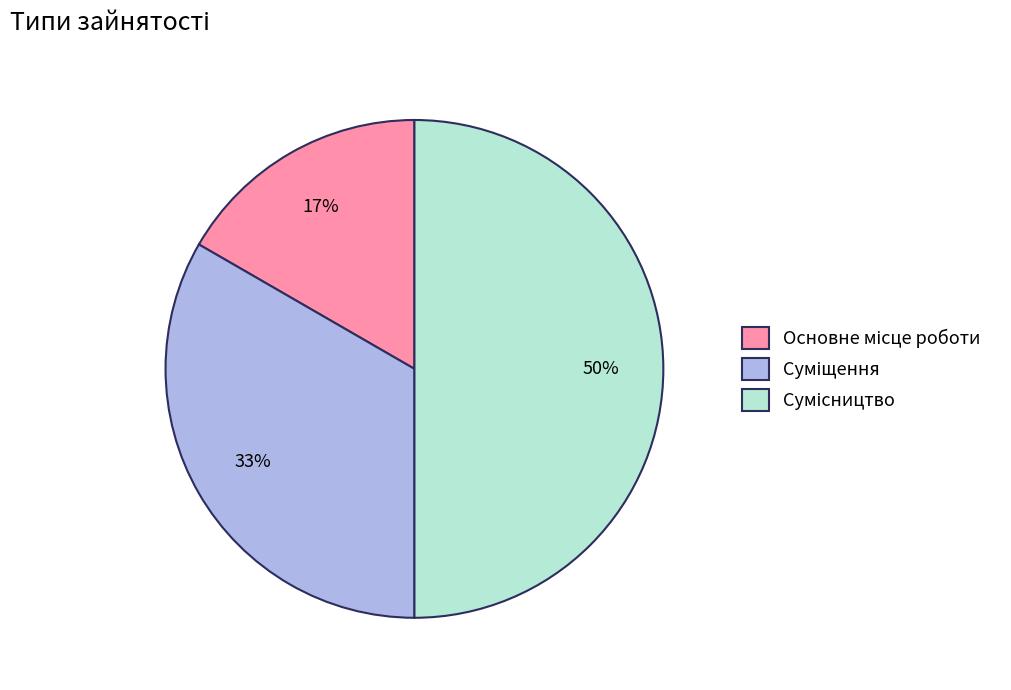

To the nearest percent, what is the difference between the largest and smallest slice percentages?

33%